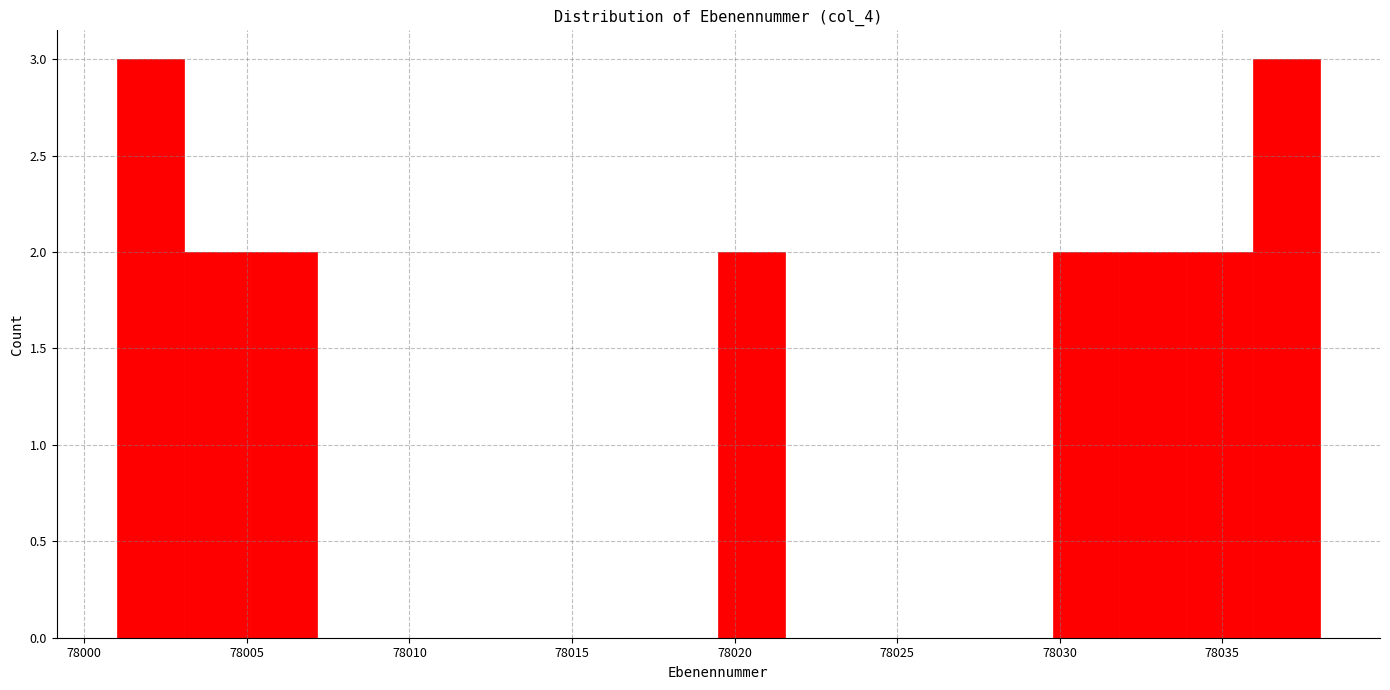

Reading left to right, list every bar in this chart as the range it spans on the x-axis followed by its height. Neither the bar edges nor the heights are printed on the chart, so give them approximately, as read against the axes.

78001.0 to 78003.0: 3
78003.0 to 78005.0: 2
78005.0 to 78007.0: 2
78007.0 to 78009.0: 0
78009.0 to 78011.5: 0
78011.5 to 78013.5: 0
78013.5 to 78015.5: 0
78015.5 to 78017.5: 0
78017.5 to 78019.5: 0
78019.5 to 78021.5: 2
78021.5 to 78023.5: 0
78023.5 to 78025.5: 0
78025.5 to 78027.5: 0
78027.5 to 78030.0: 0
78030.0 to 78032.0: 2
78032.0 to 78034.0: 2
78034.0 to 78036.0: 2
78036.0 to 78038.0: 3